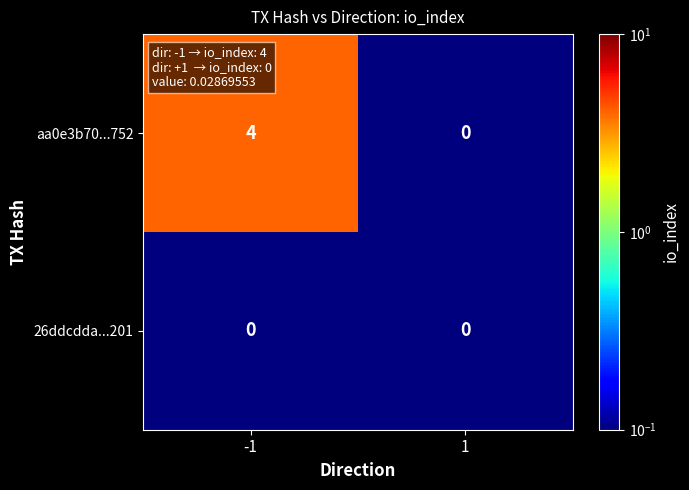

Which series changed the most between -1 and 1?

aa0e3b70...752